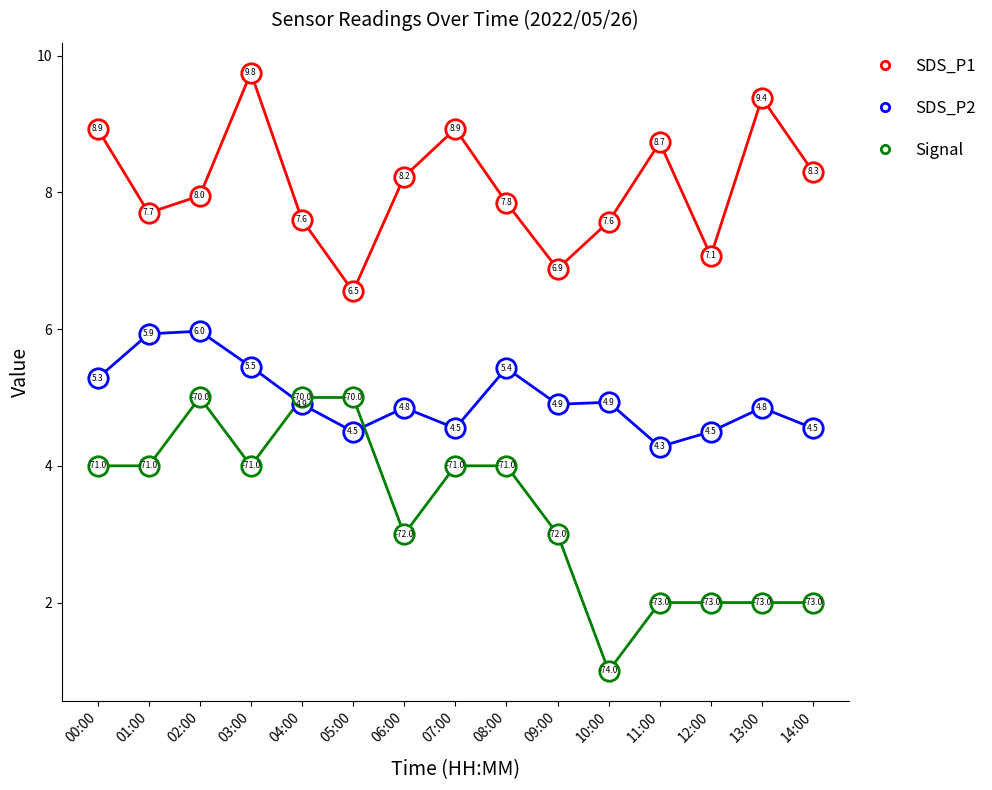

Which series has the largest range (max minus min)?

Signal